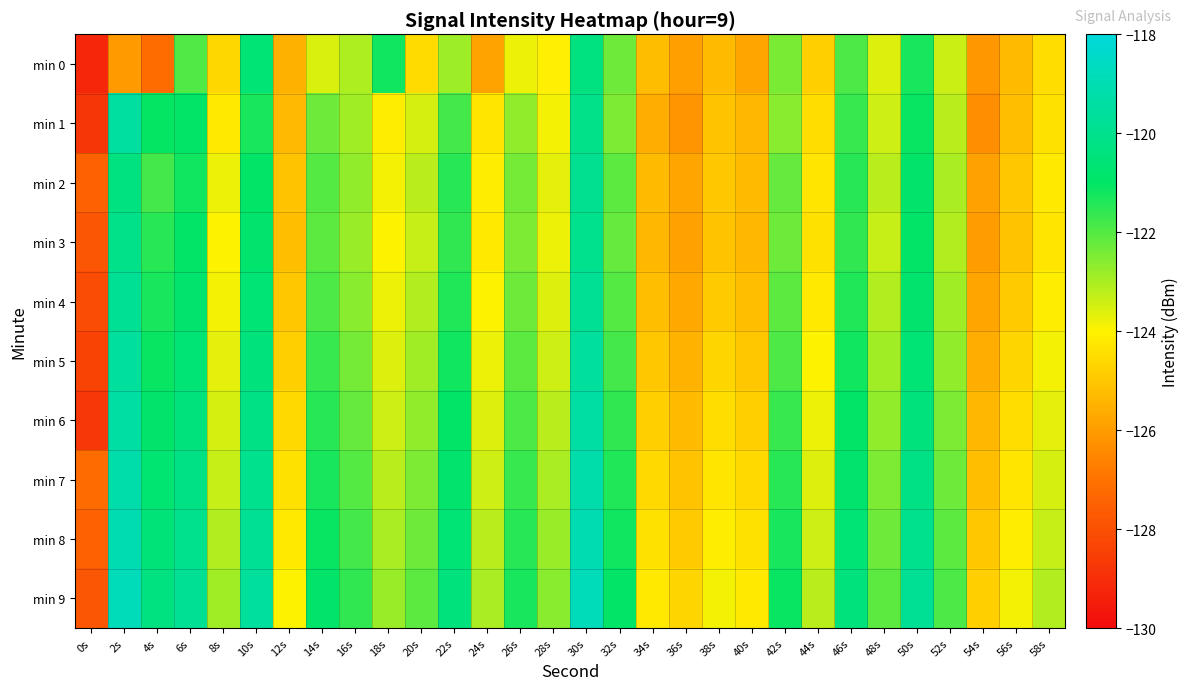

What is the total value across all series at 24s?

-1239.5